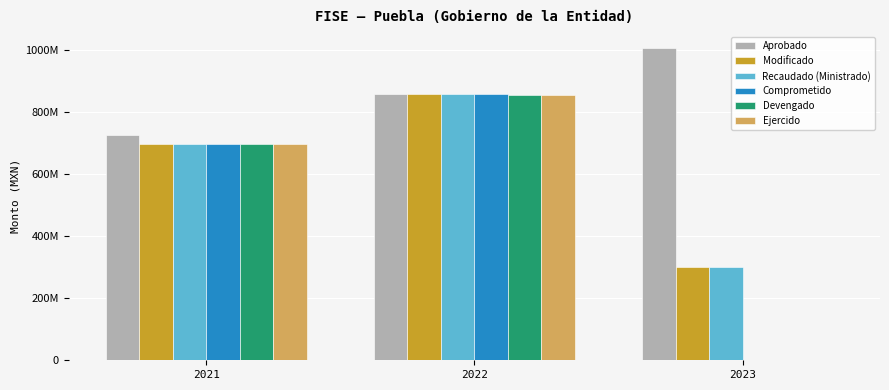

Are the bars grouped side by side (vs. stacked)?

Yes